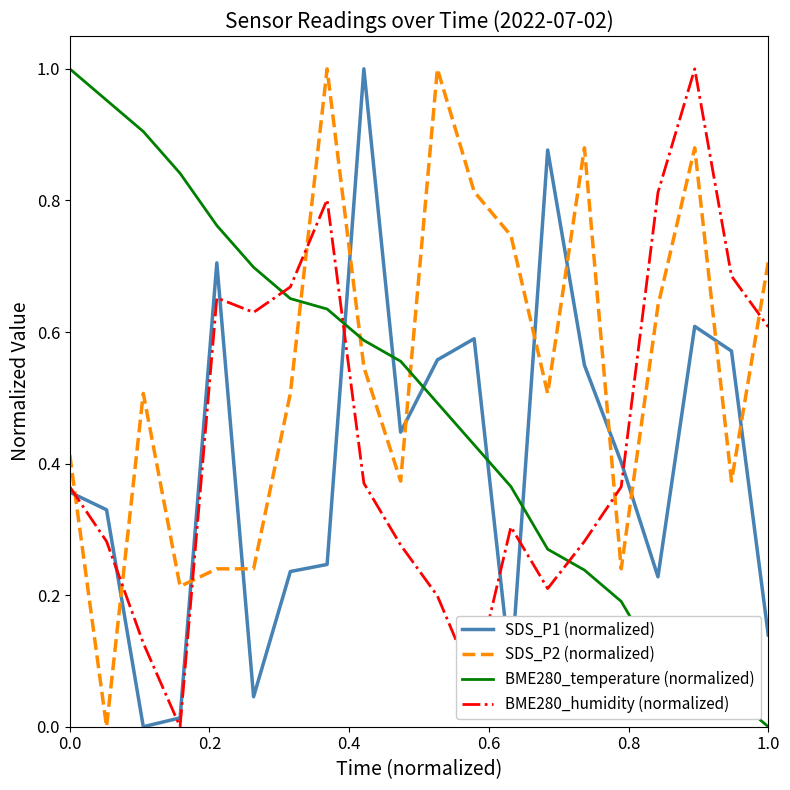

List the series in order of their overall mean, highest first.

SDS_P2 (normalized), BME280_temperature (normalized), BME280_humidity (normalized), SDS_P1 (normalized)